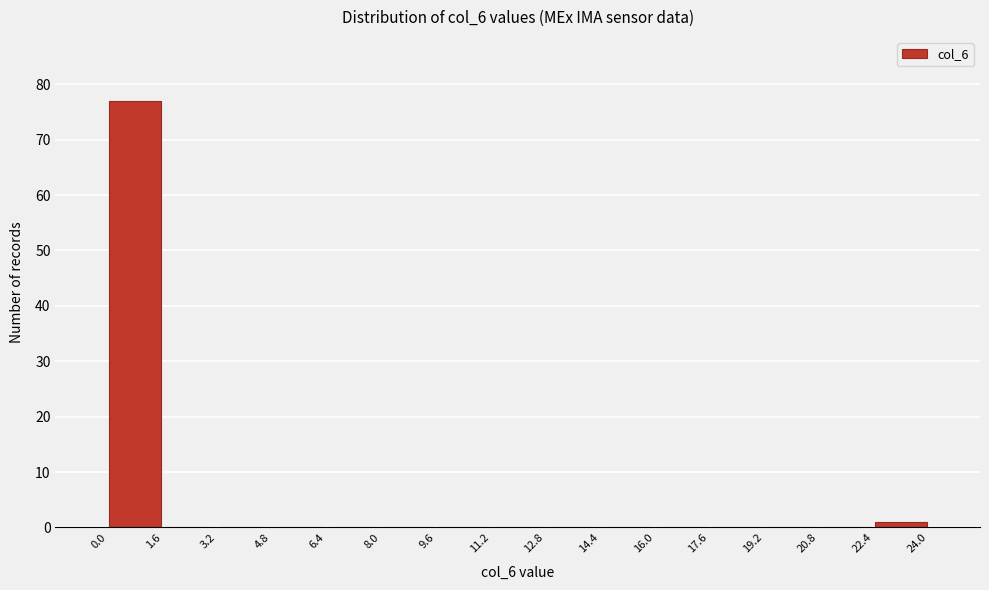

Over which range of the x-axis is the bar tallest?

0.0 to 1.6